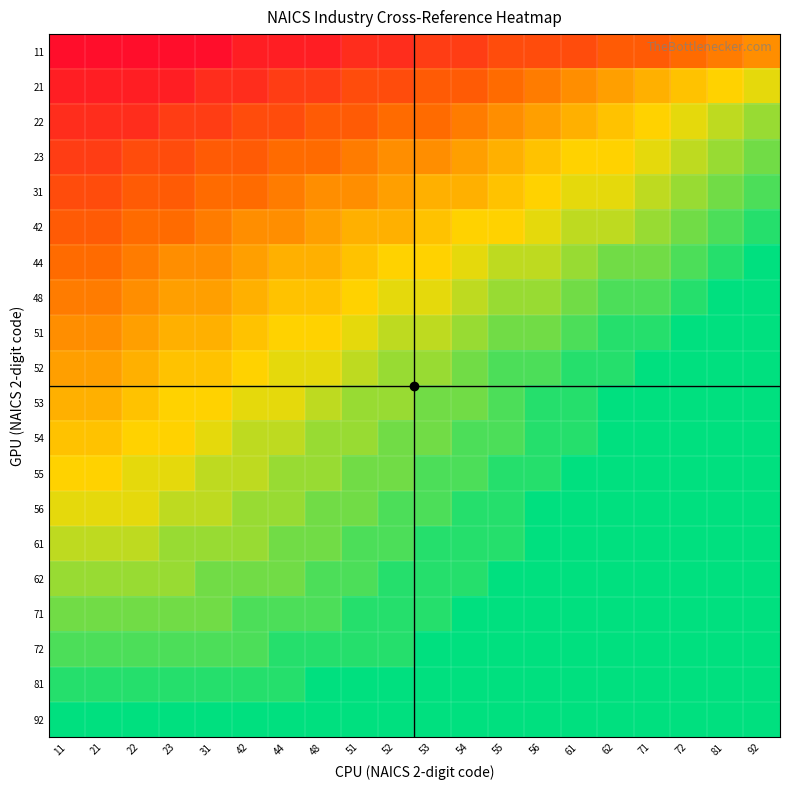

At which category is the sum across all series the highest?

92